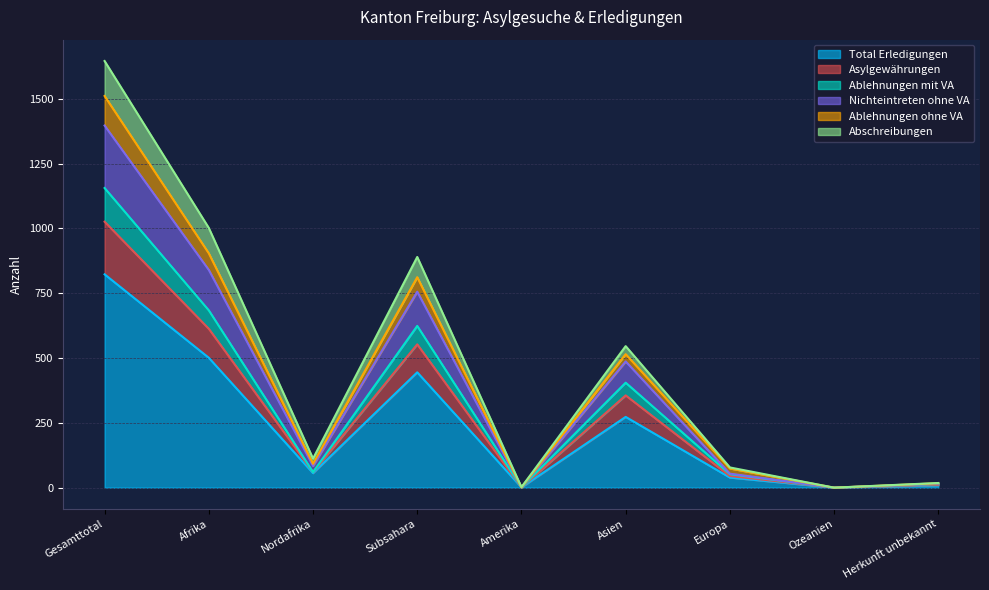

What are all the series names shown in the legend?

Total Erledigungen, Asylgewährungen, Ablehnungen mit VA, Nichteintreten ohne VA, Ablehnungen ohne VA, Abschreibungen